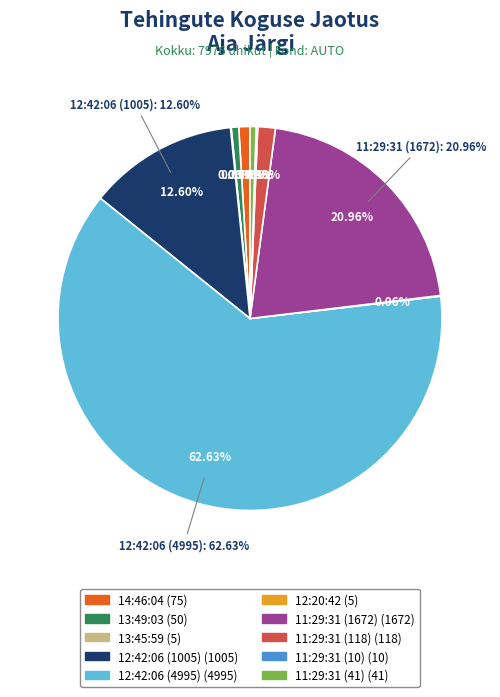

Combined, what portion of the pie is 11:29:31 (41) and 13:49:03?

1.1%